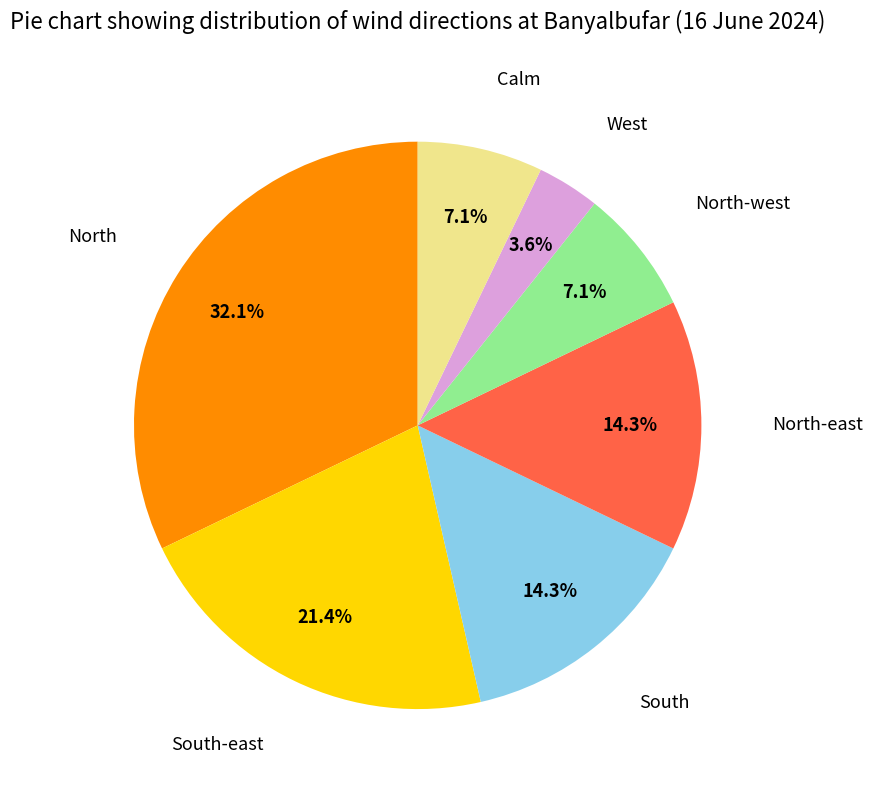

Is there a majority slice in this chart?

No